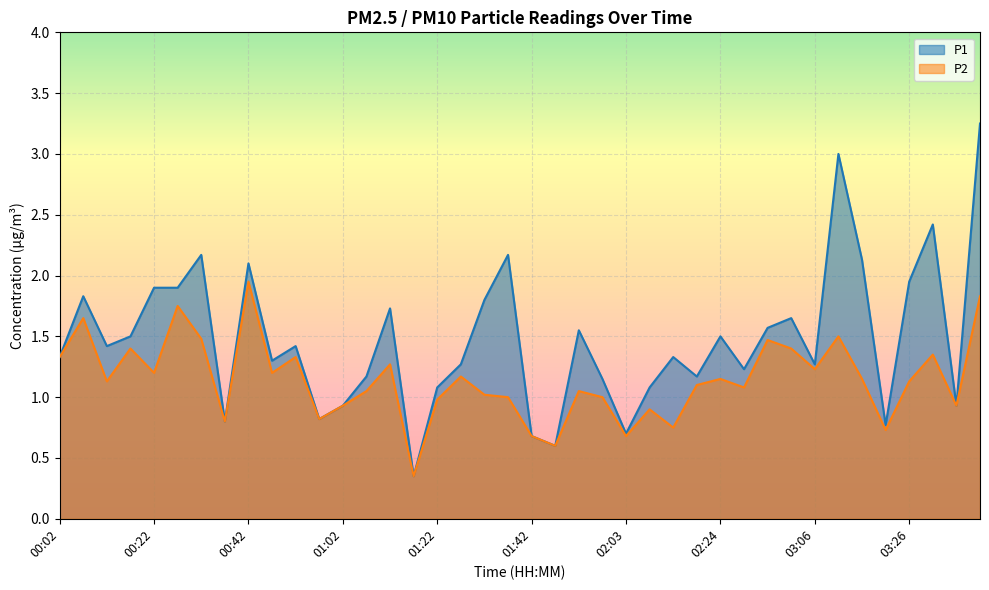

What are all the series names shown in the legend?

P1, P2